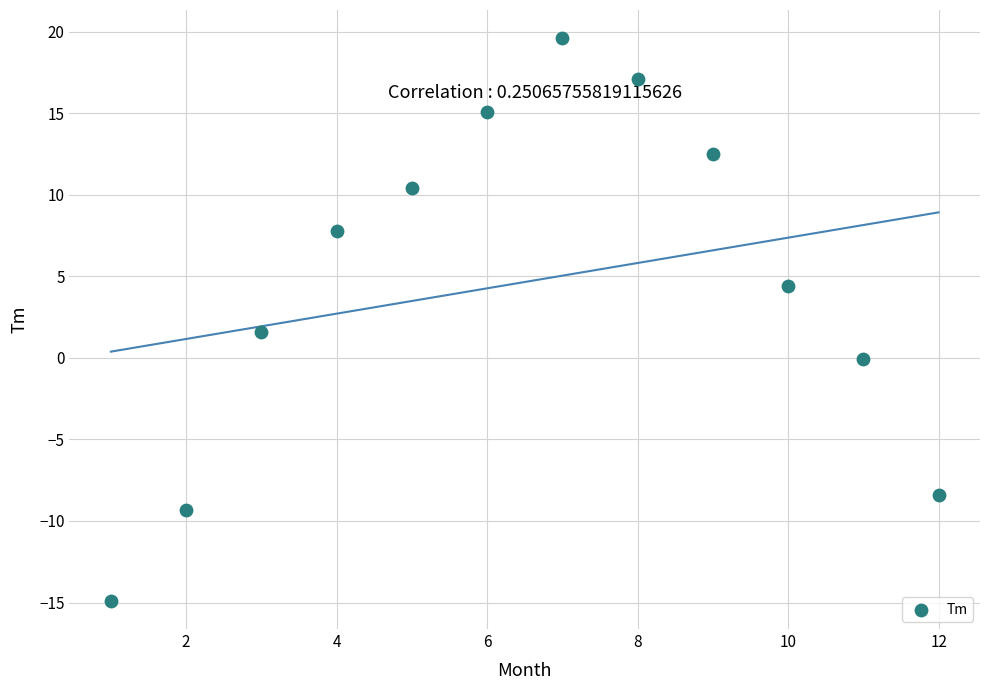

What Y value in the scatter plot is closest to 2?

1.6